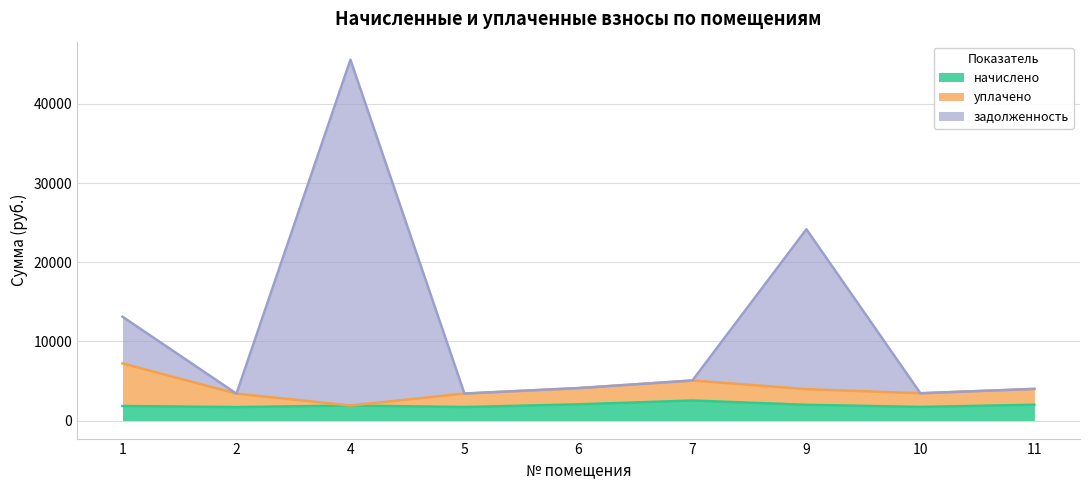

How many distinct data groups are displayed?

3